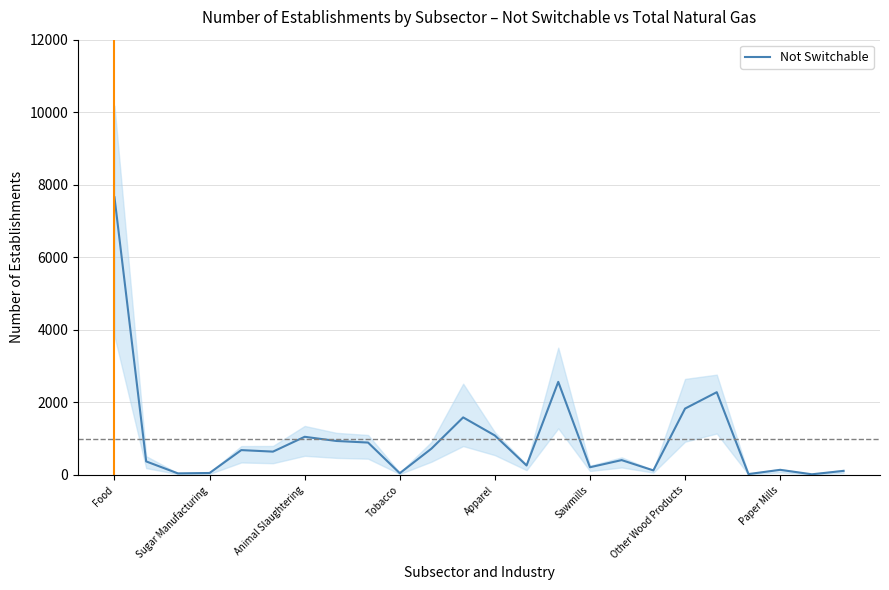

At which label does Not Switchable reach its peak?

Food